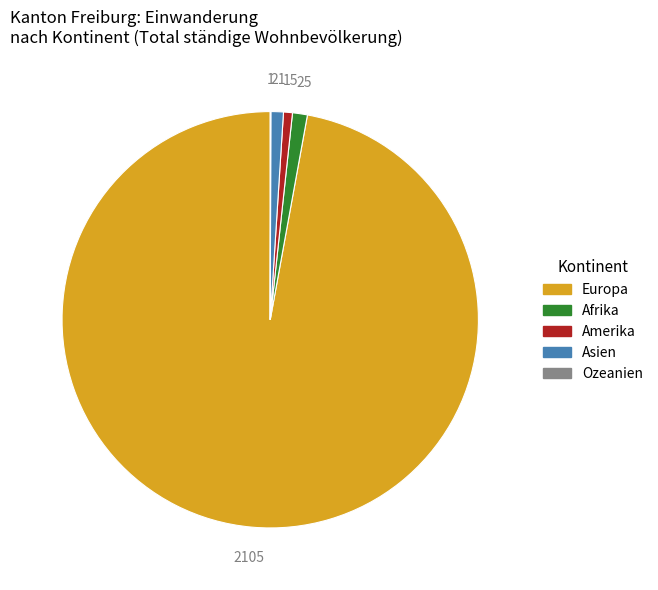

True or false: Asien accounts for 1% of the total.

True